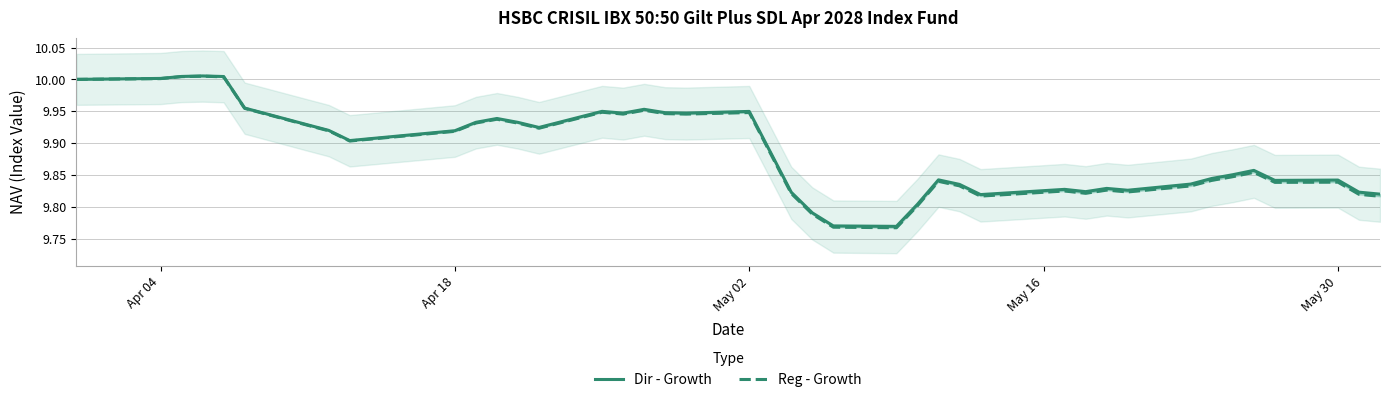

How many lines are shown in the chart?

2